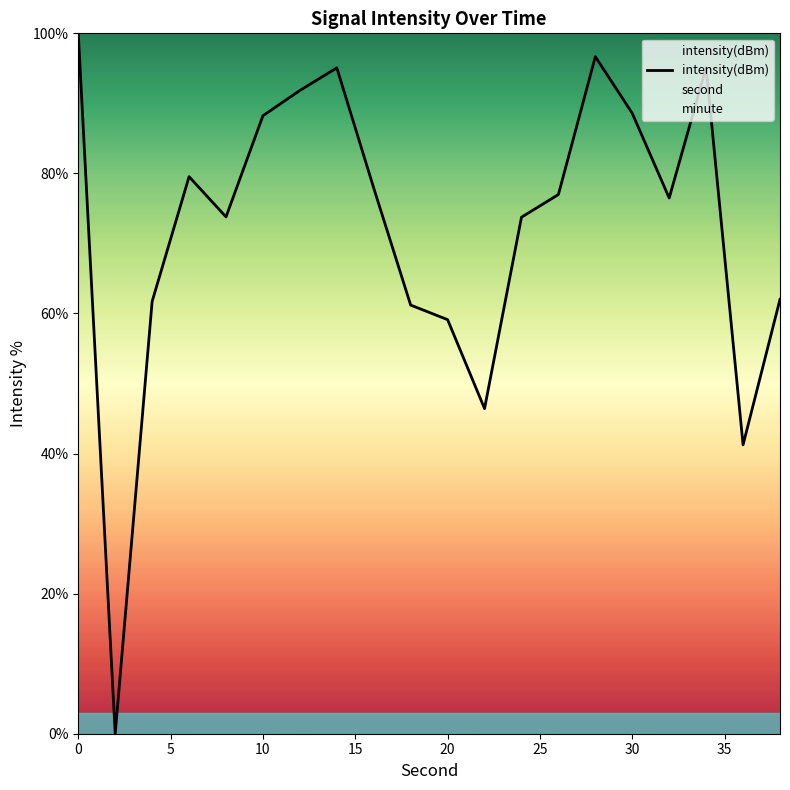

What is the value of the 8th point from the left?

95.1